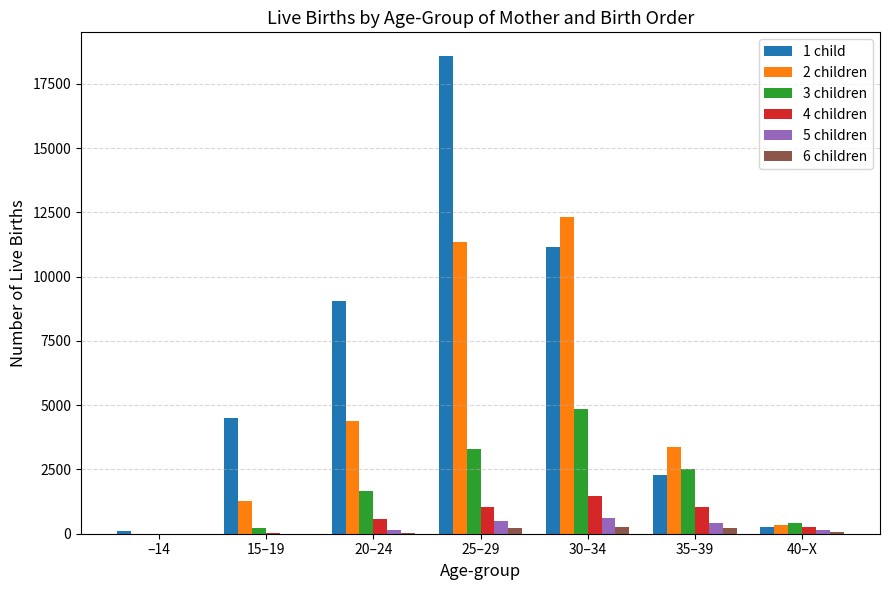

What is the greatest value displayed?

18571